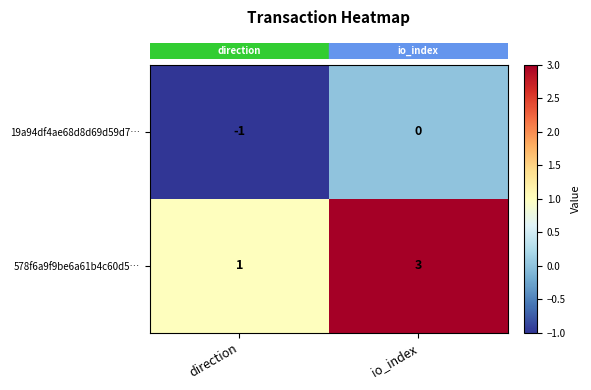

Reading left to right, what are all the values shown in this chart?

19a94df4ae68d8d69d59d7…: direction=-1	io_index=0
578f6a9f9be6a61b4c60d5…: direction=1	io_index=3